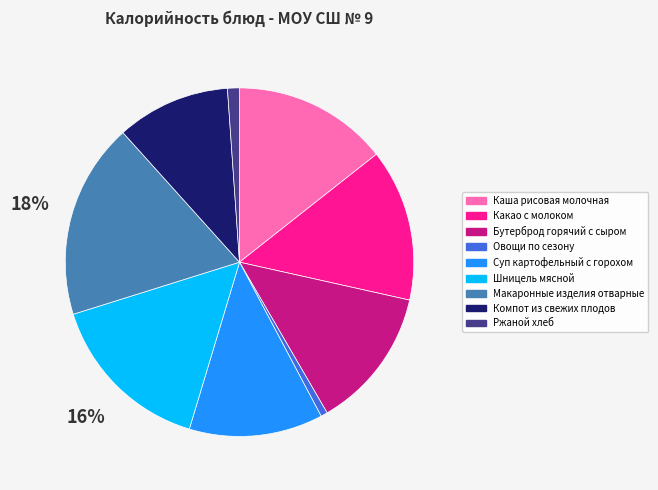

The Овощи по сезону slice represents 1% of the pie. True or false?

True